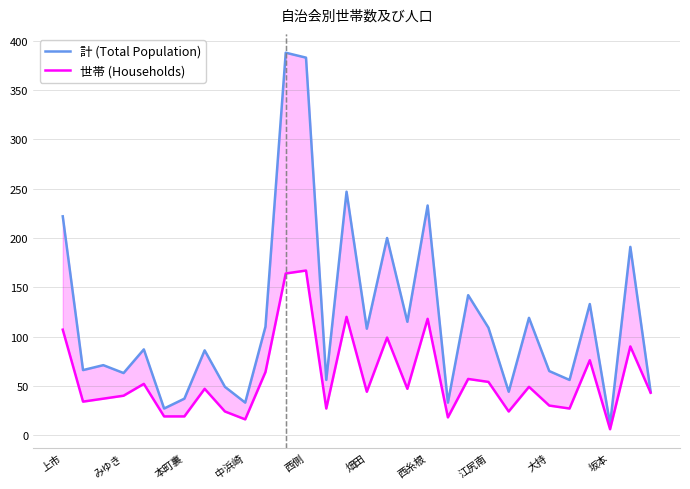

True or false: 世帯 (Households) has a value of 99 at 16.

True